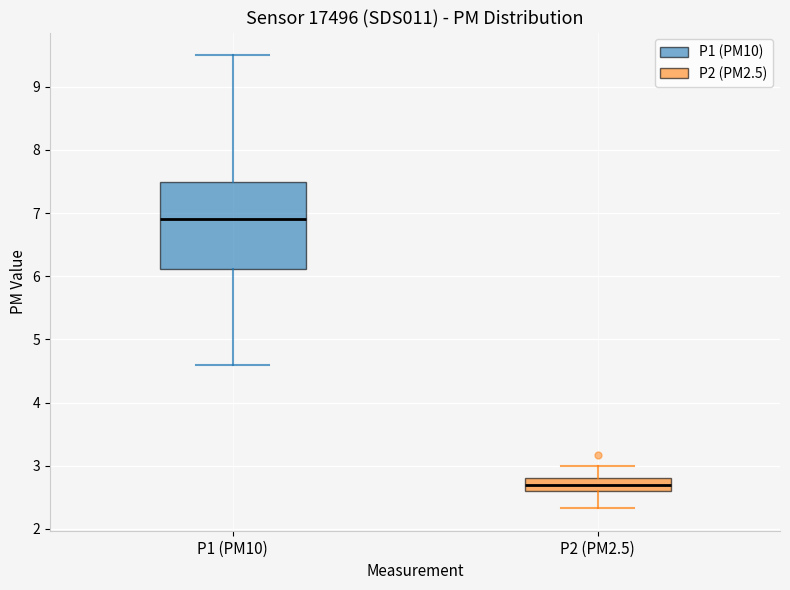

Reading left to right, transcribe this box plot: for each box, give where its median line is, the range the box spans, and where its two whiskers end, as read against the y-axis. The values are not printed on the chart, so give them approximately, as read against the axis.

P1 (PM10): median 6.9, box 6.1 to 7.5, whiskers 4.6 to 9.5
P2 (PM2.5): median 2.7, box 2.6 to 2.8, whiskers 2.3 to 3.0